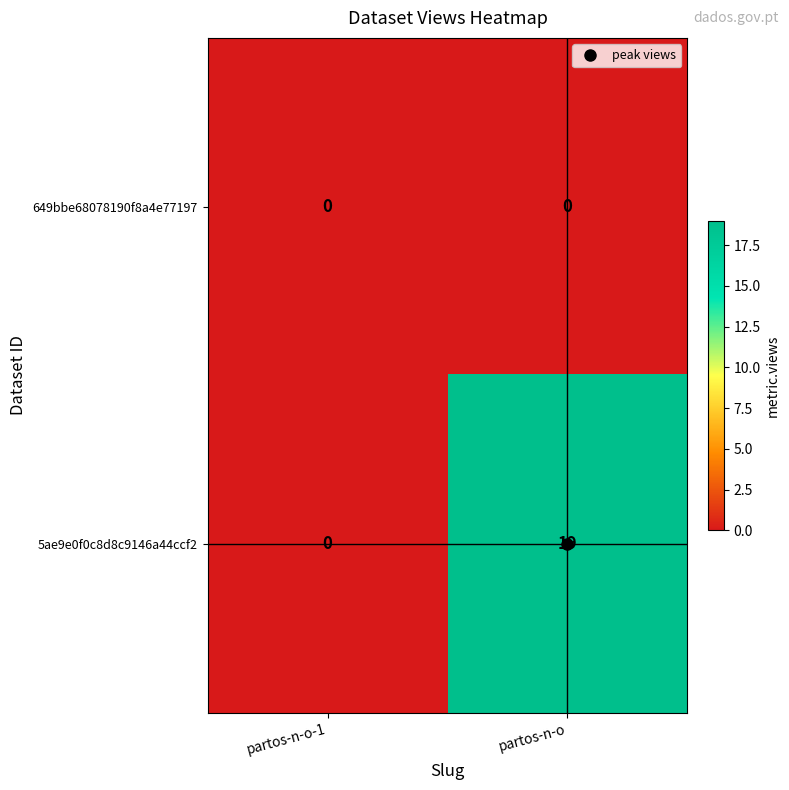

What is the sum of the 5ae9e0f0c8d8c9146a44ccf2 values at partos-n-o-1 and partos-n-o?

19